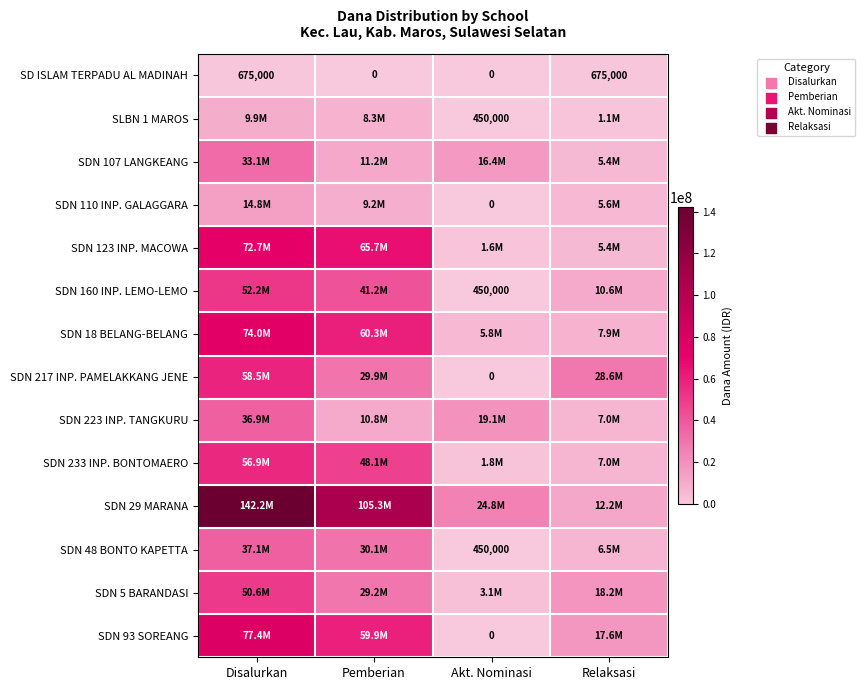

Which series changed the most between Pemberian and Akt. Nominasi?

SDN 29 MARANA